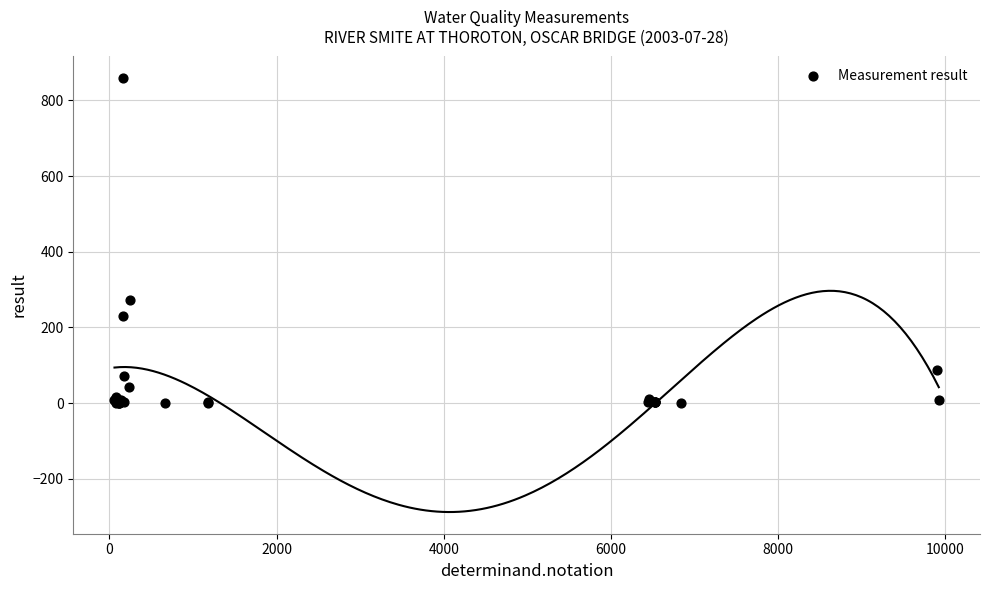

What Y value in the scatter plot is closest to 429?

272.0